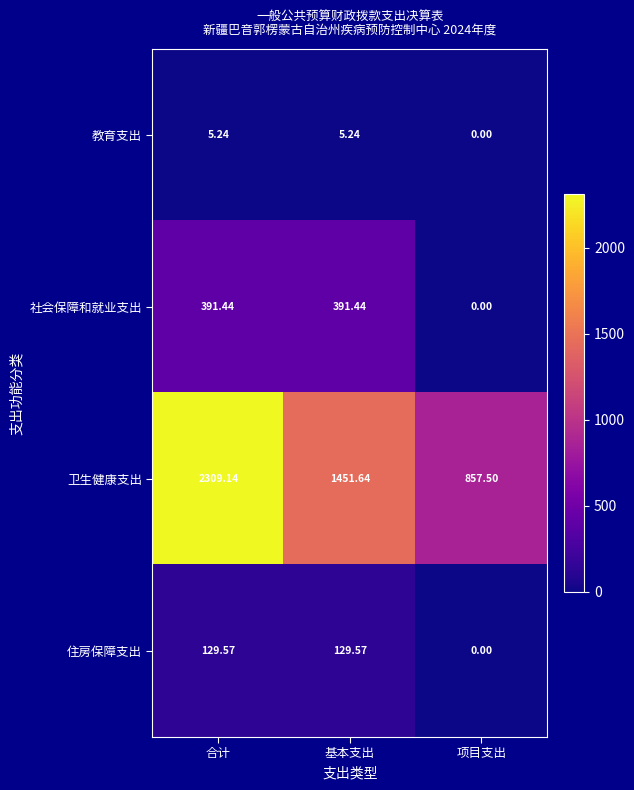

Which series has the widest spread of values?

卫生健康支出